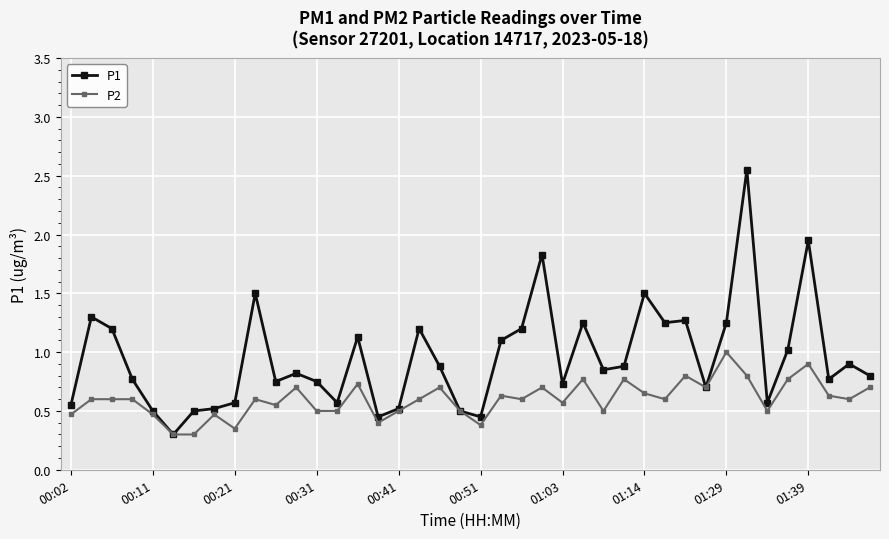

List the series in order of their peak value, lowest first.

P2, P1